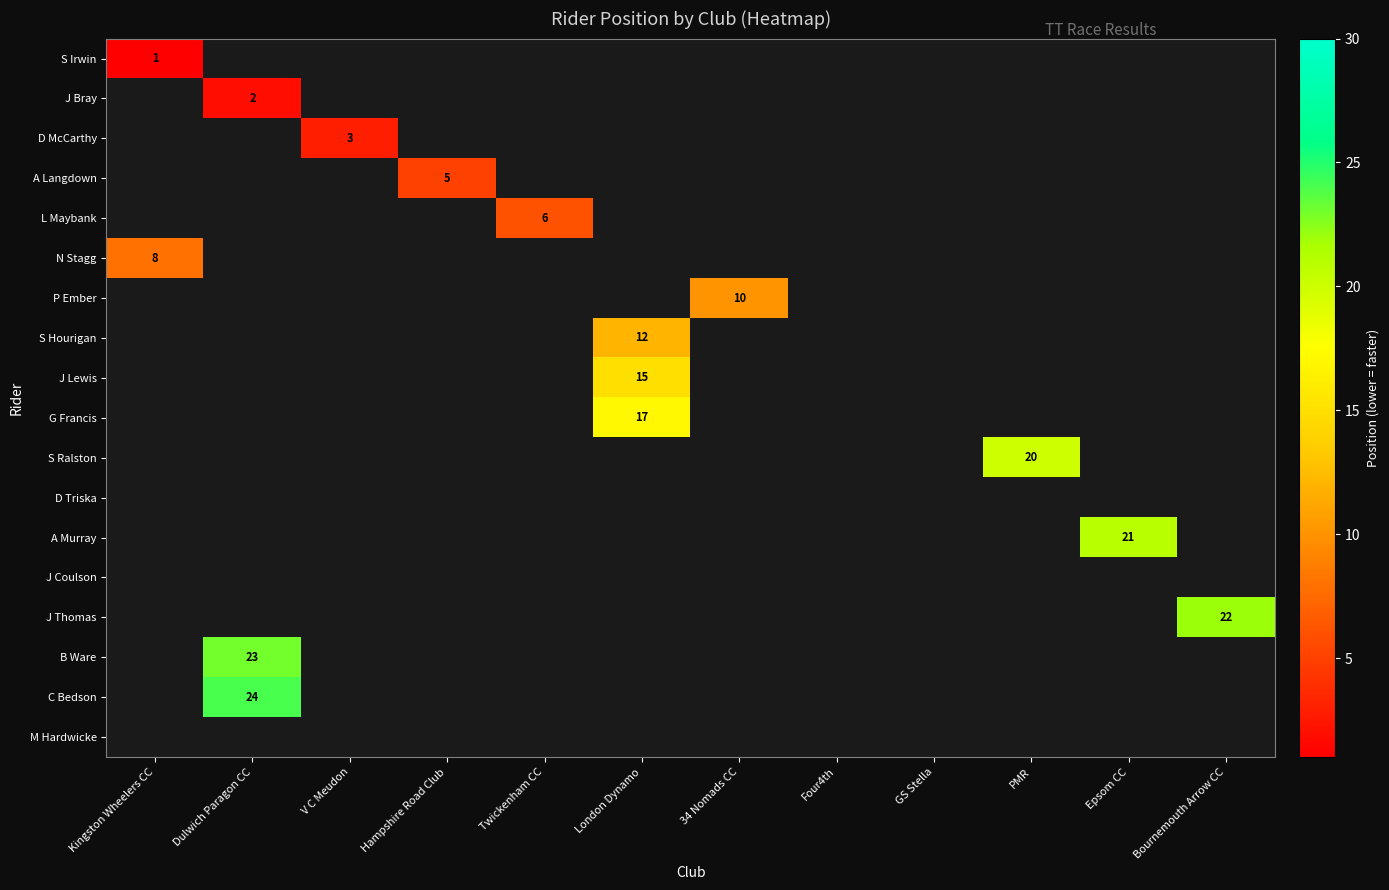

What is the greatest value displayed?

24.0